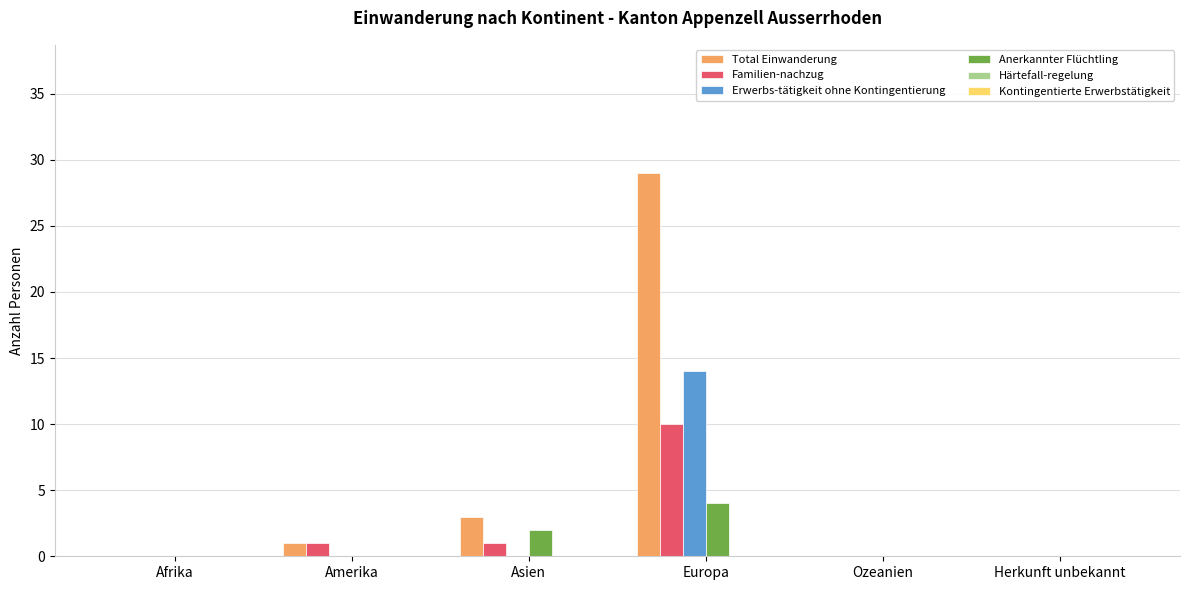

How many Anerkannter Flüchtling values are between 0 and 2?

5